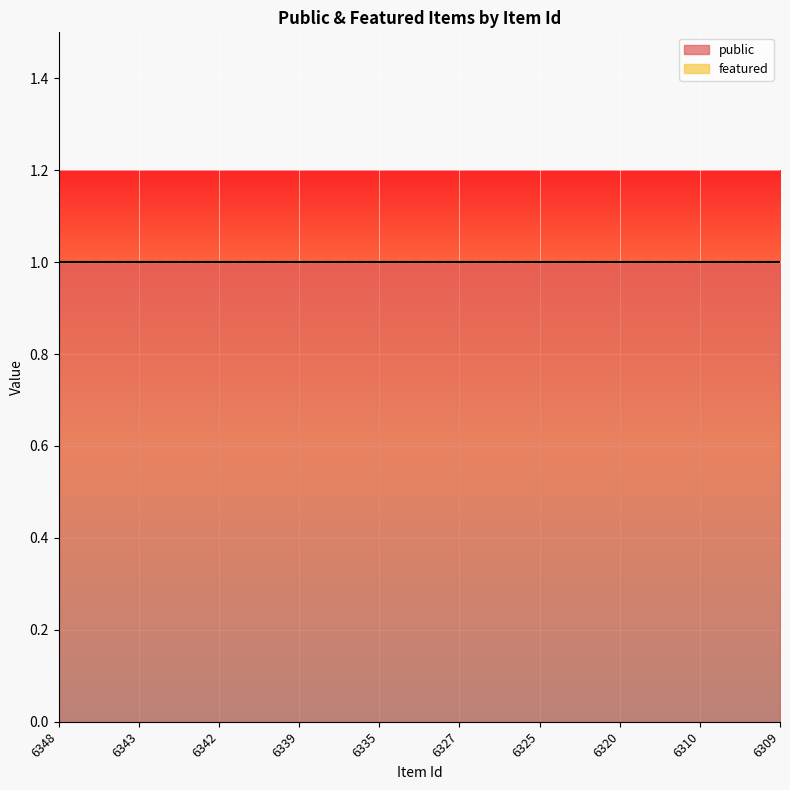

The public series shows 1 at 6327. True or false?

True